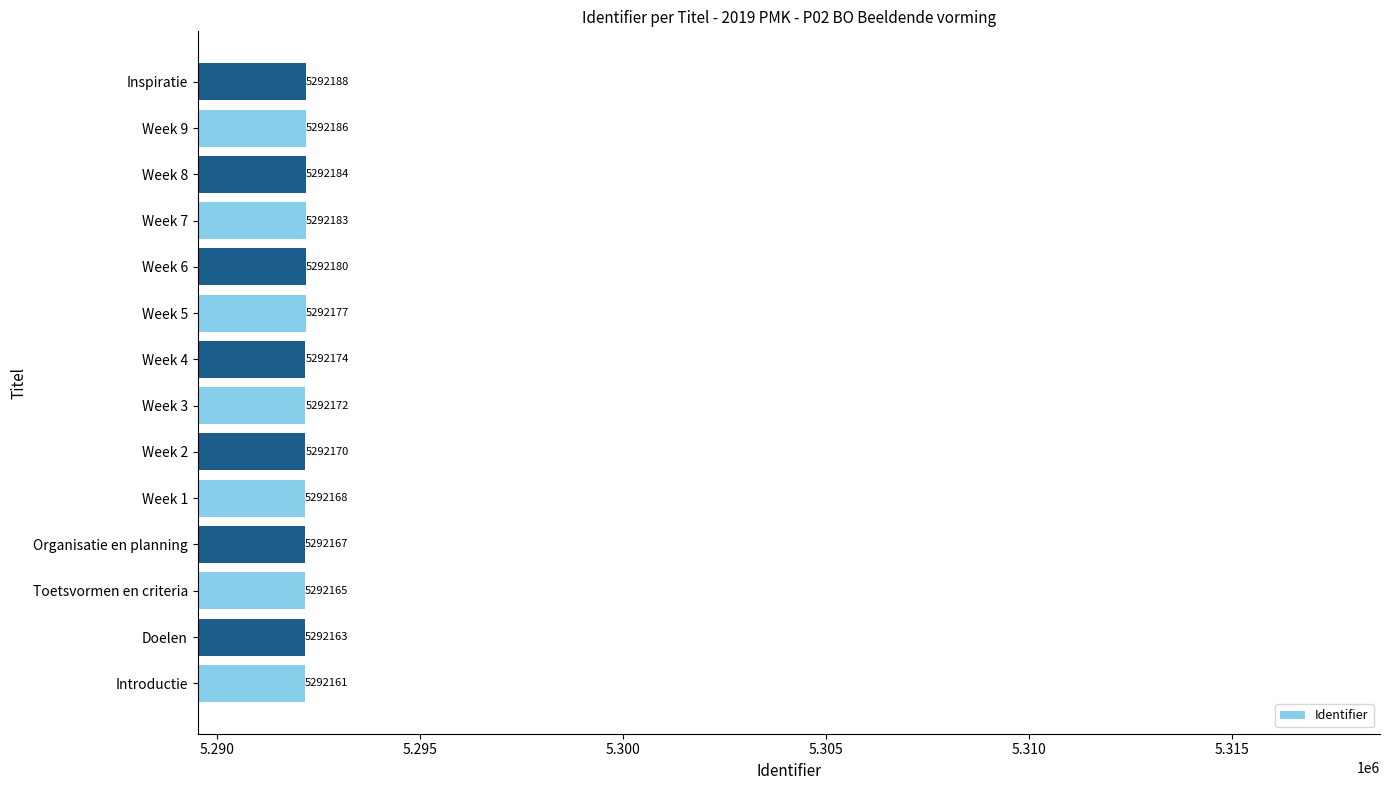

How many values are below 5292174?

7